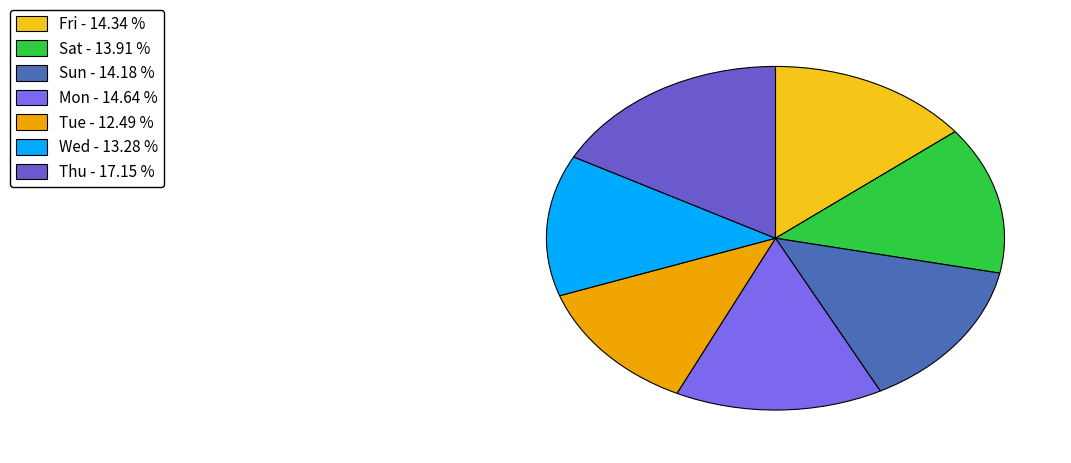

Is Wed the majority of the pie?

No